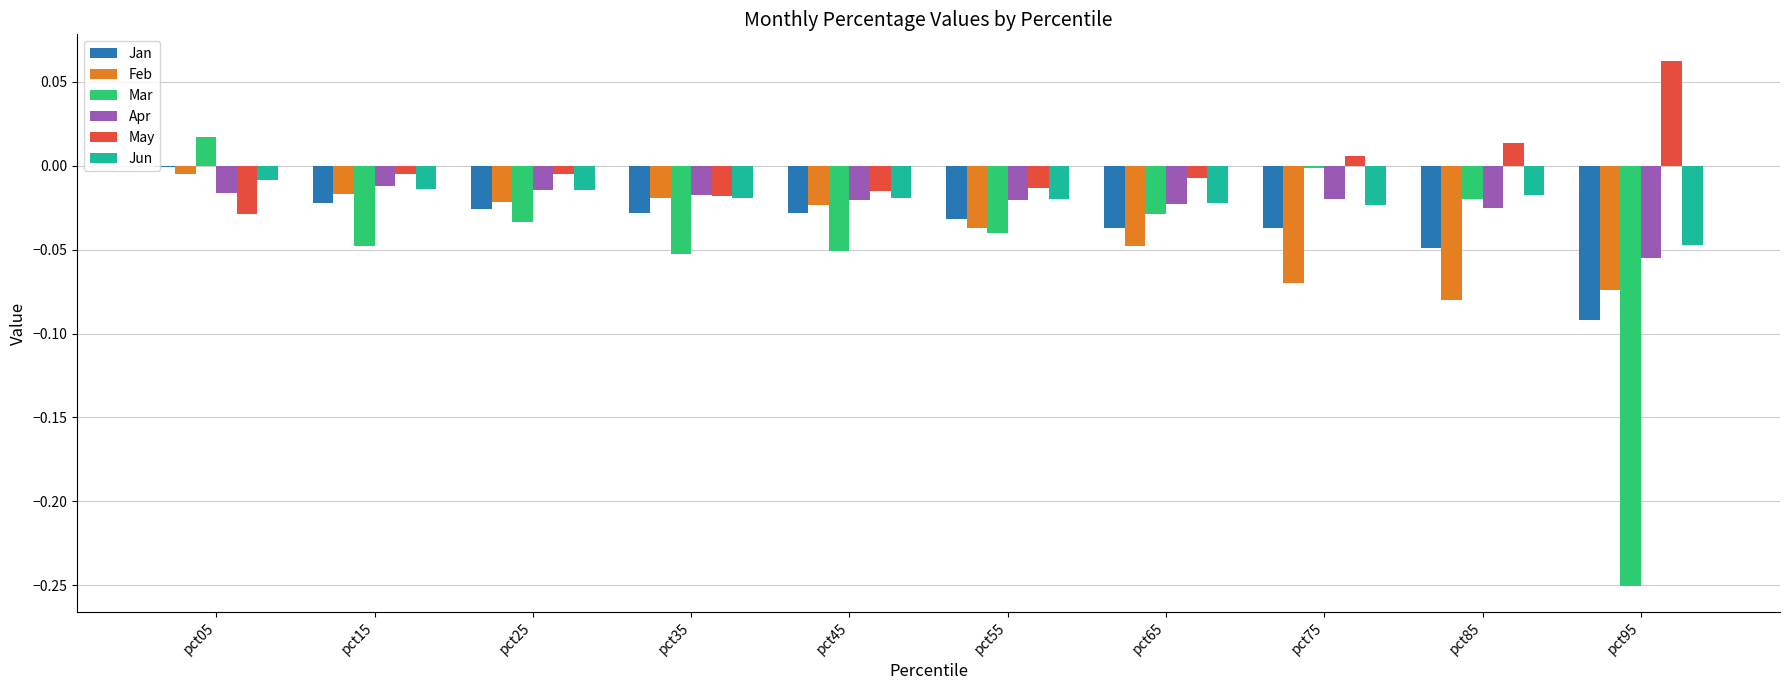

Which series has the largest total across all categories?

May